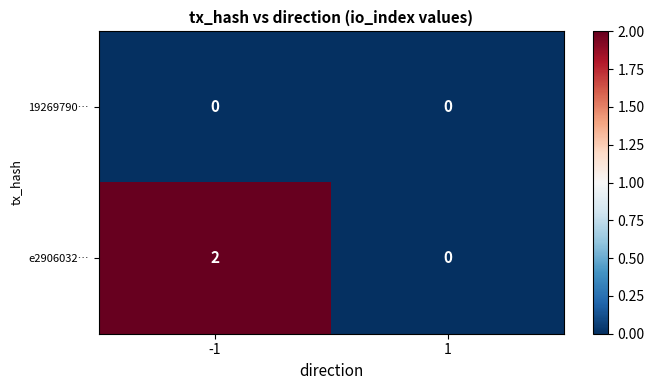

Rank the series by their maximum value, from highest to lowest.

e2906032…, 19269790…